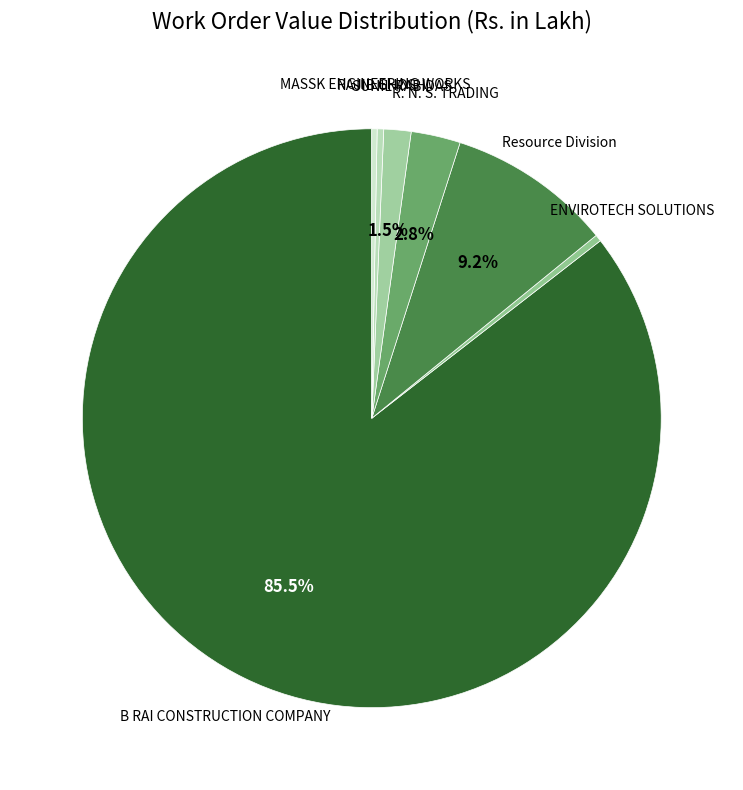

Which slice is the largest?

B RAI CONSTRUCTION COMPANY